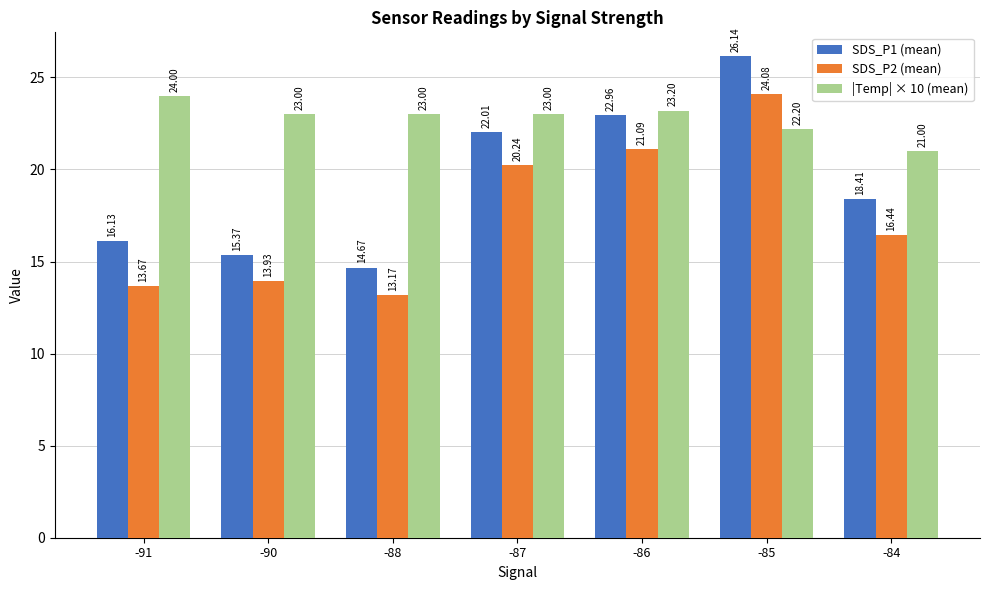

At which category does the chart reach its minimum across all series?

-88